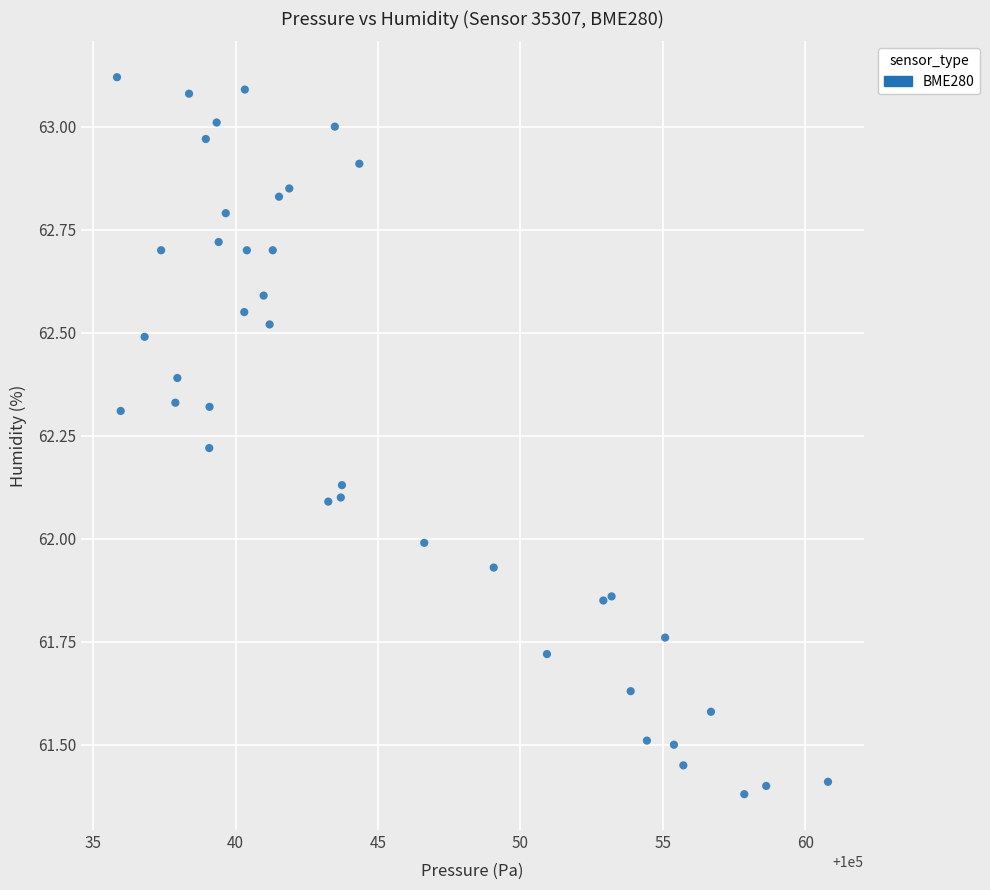

What is the range of X values (max minus min)?

25.0